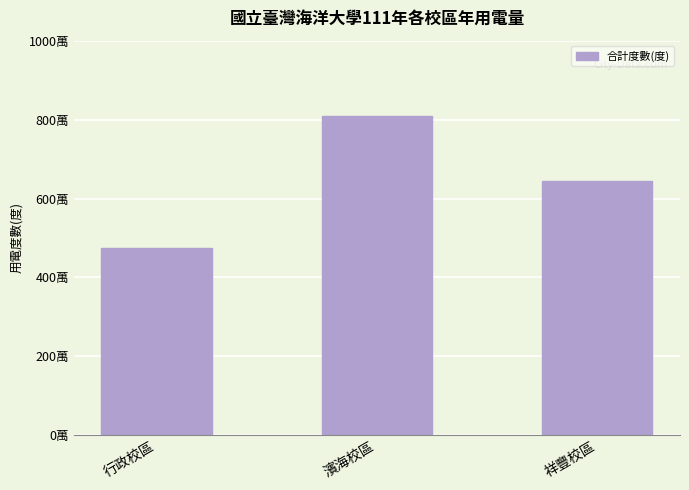

What is the maximum value shown in the chart?

8101200